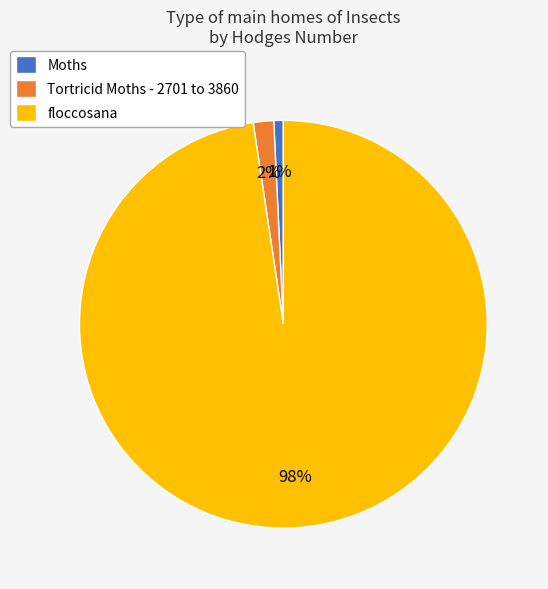

To the nearest percent, what is the difference between the Moths and Tortricid Moths - 2701 to 3860 slice percentages?

1%